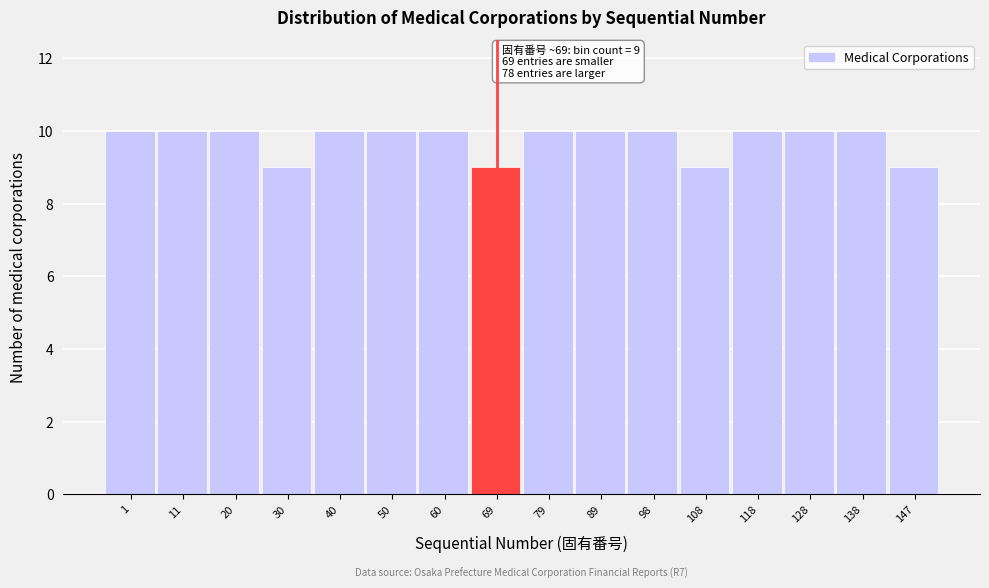

Reading left to right, transcribe all the data shown in this chart.

10	10	10	9	10	10	10	9	10	10	10	9	10	10	10	9